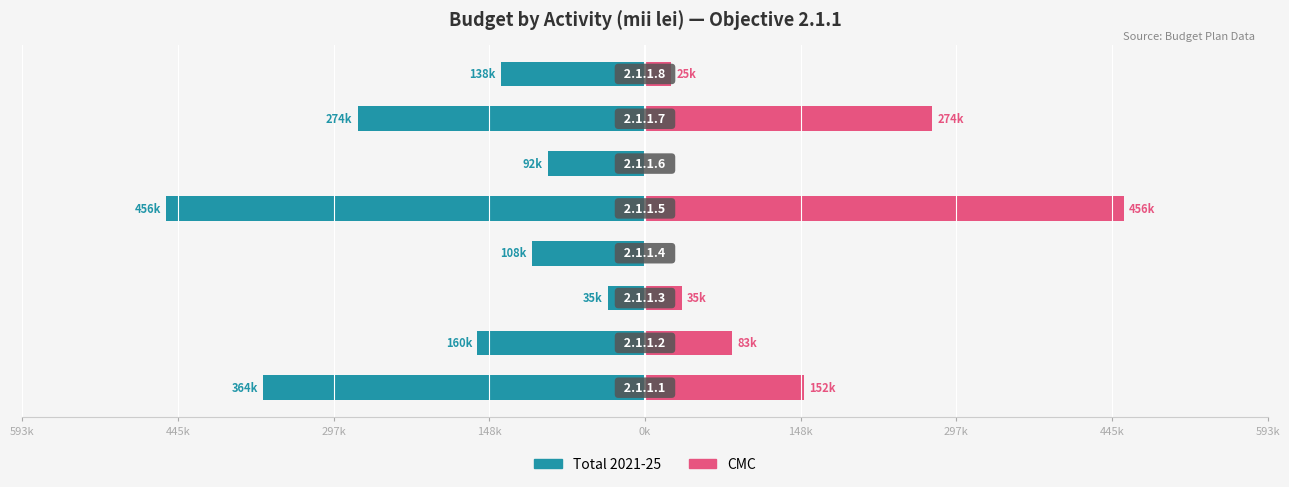

Is it true that Total 2021-25 equals -273750 at 297k?

True